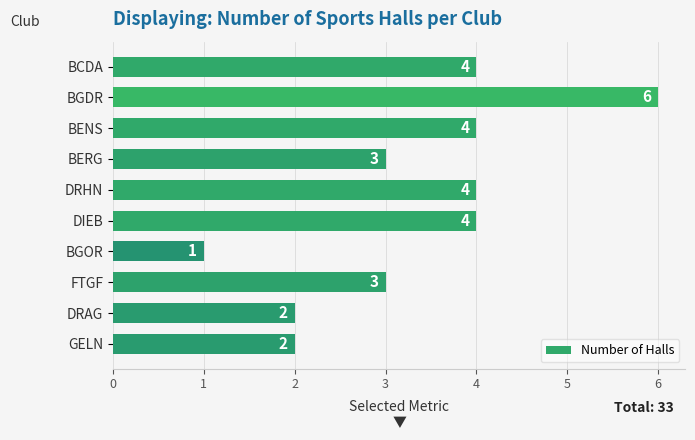

Reading top to bottom, list all the values displayed in this chart.

BCDA=4	BGDR=6	BENS=4	BERG=3	DRHN=4	DIEB=4	BGOR=1	FTGF=3	DRAG=2	GELN=2